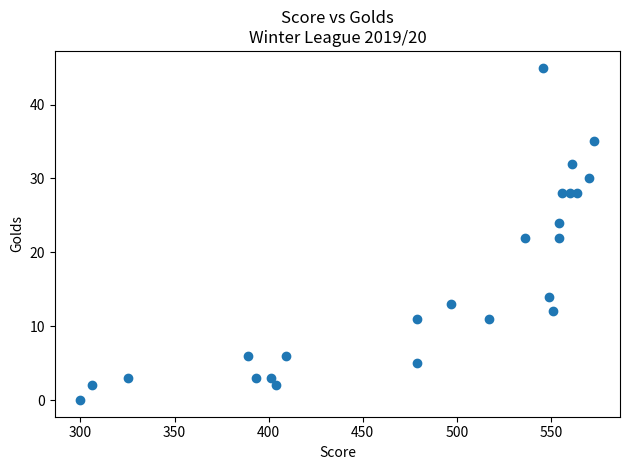

What is the range of Y values (max minus min)?

45